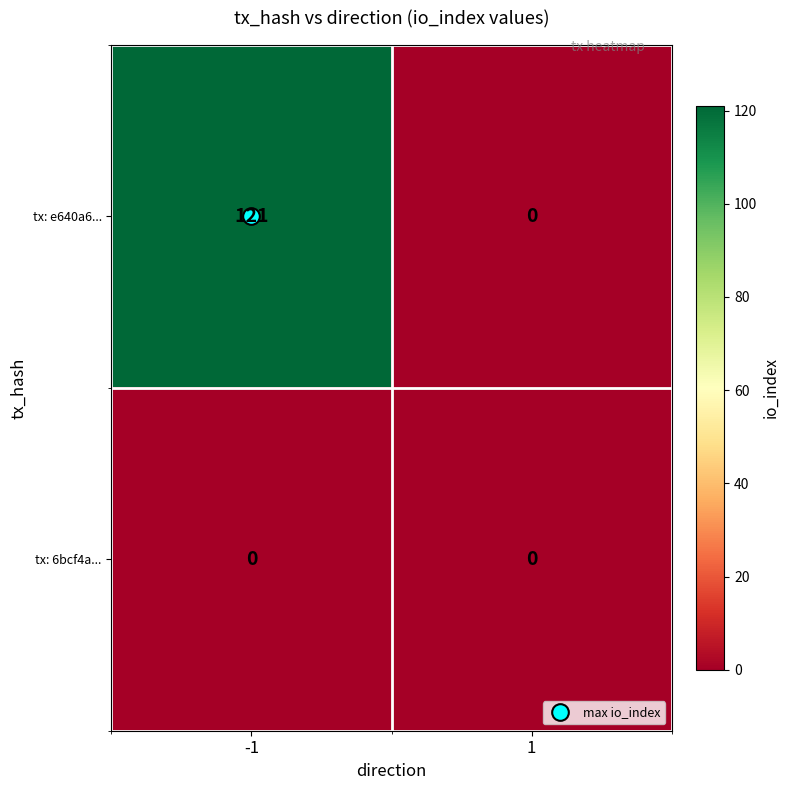

Between -1 and 1, which series saw the biggest shift?

tx: e640a6...